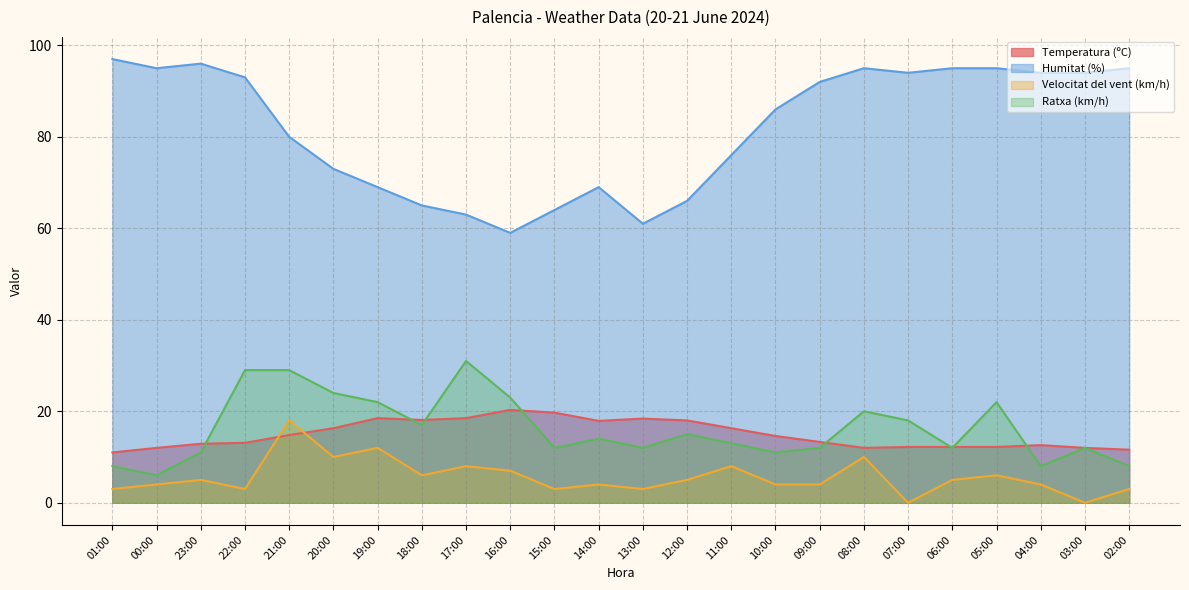

At which category does Temperatura (ºC) reach its first local peak?

19:00